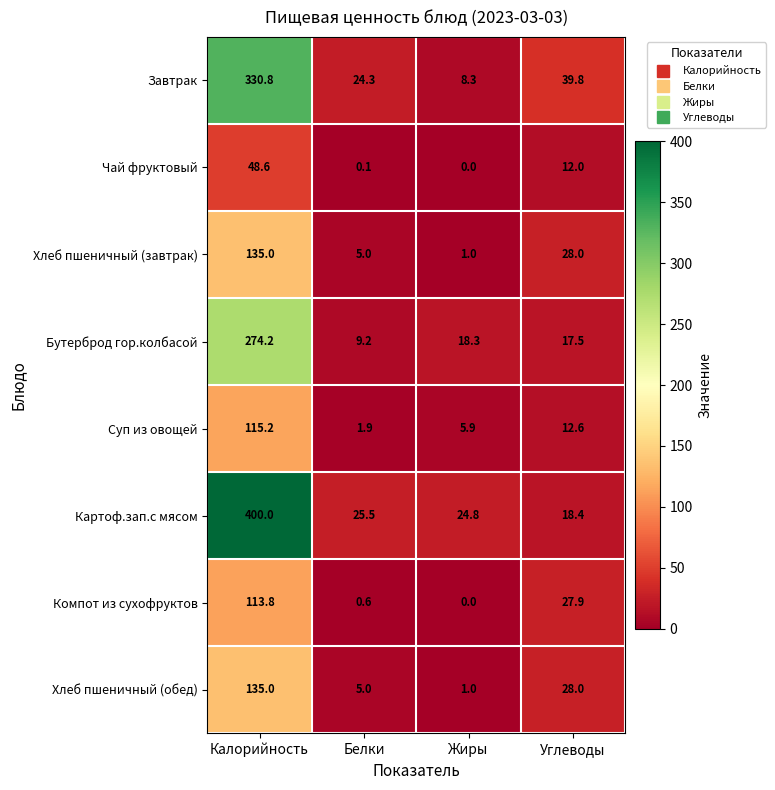

Which series has the largest total across all categories?

Картоф.зап.с мясом